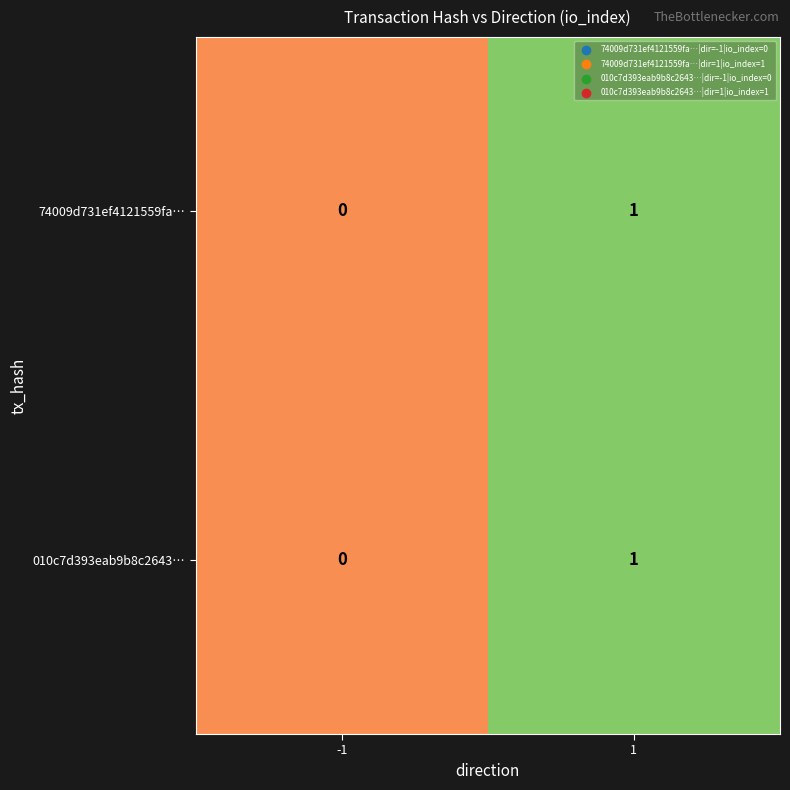

The value of 74009d731ef4121559fa… at -1 is 0. True or false?

True